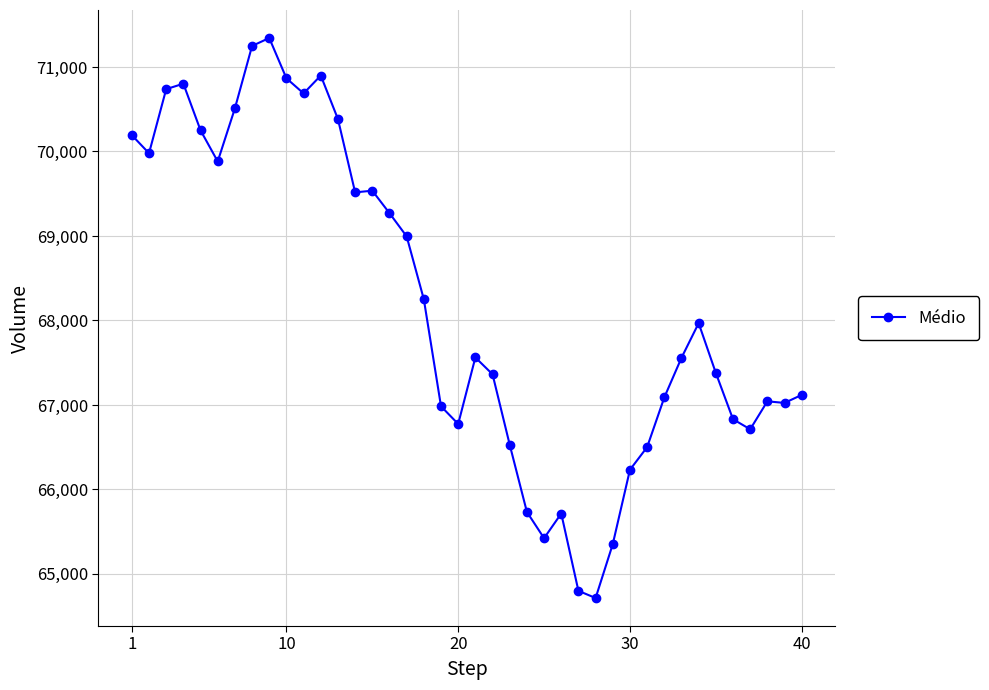

What is the value of the 18th point from the left?

68250